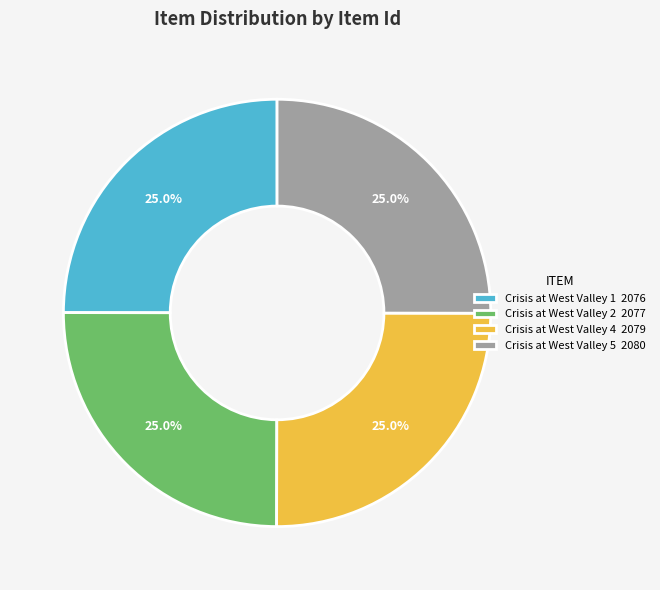

Approximately how many times larger is the value at Crisis at West Valley 2 2077 compared to Crisis at West Valley 5 2080?

1.0